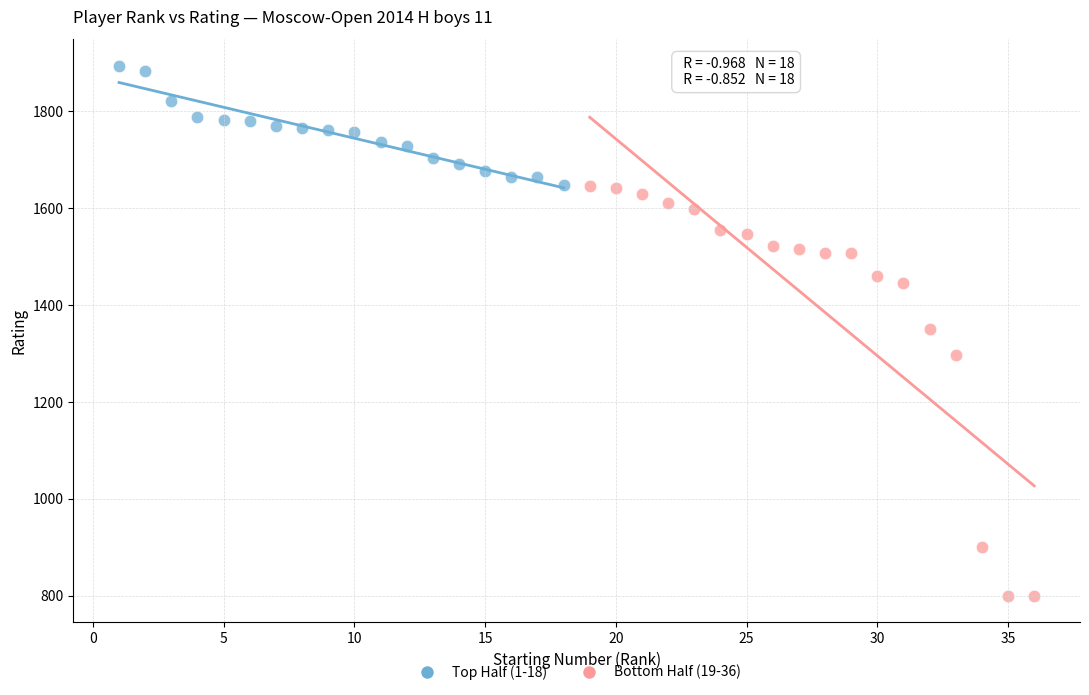

Which series has the widest spread of Y values?

Bottom Half (19-36)